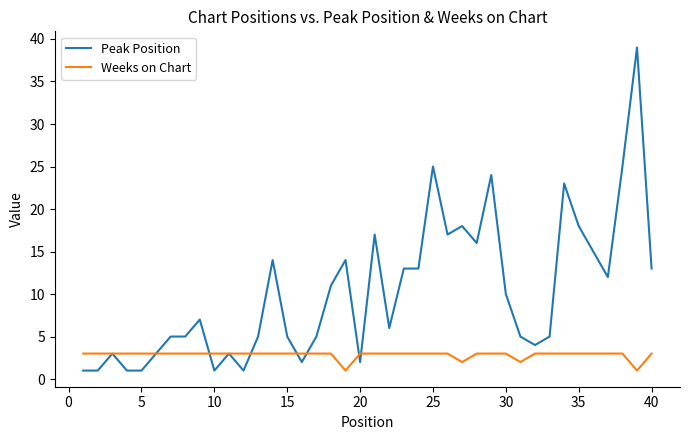

What is the maximum value for Weeks on Chart?

3